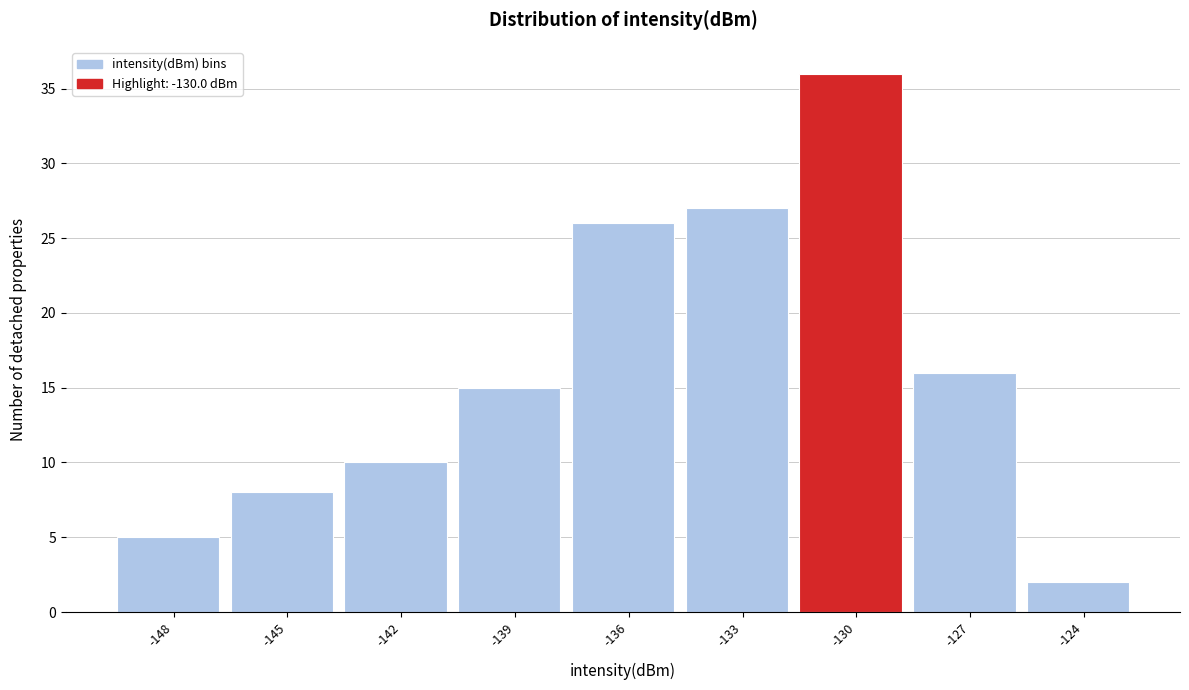

Reading right to left, transcribe all the data shown in this chart.

-124=2	-127=16	-130=36	-133=27	-136=26	-139=15	-142=10	-145=8	-148=5